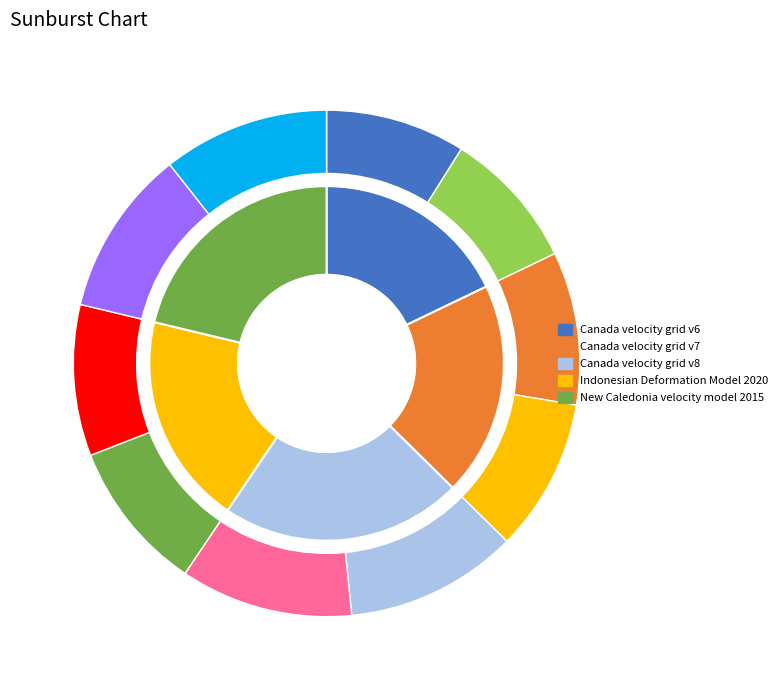

Count the number of slices in the pie.

5